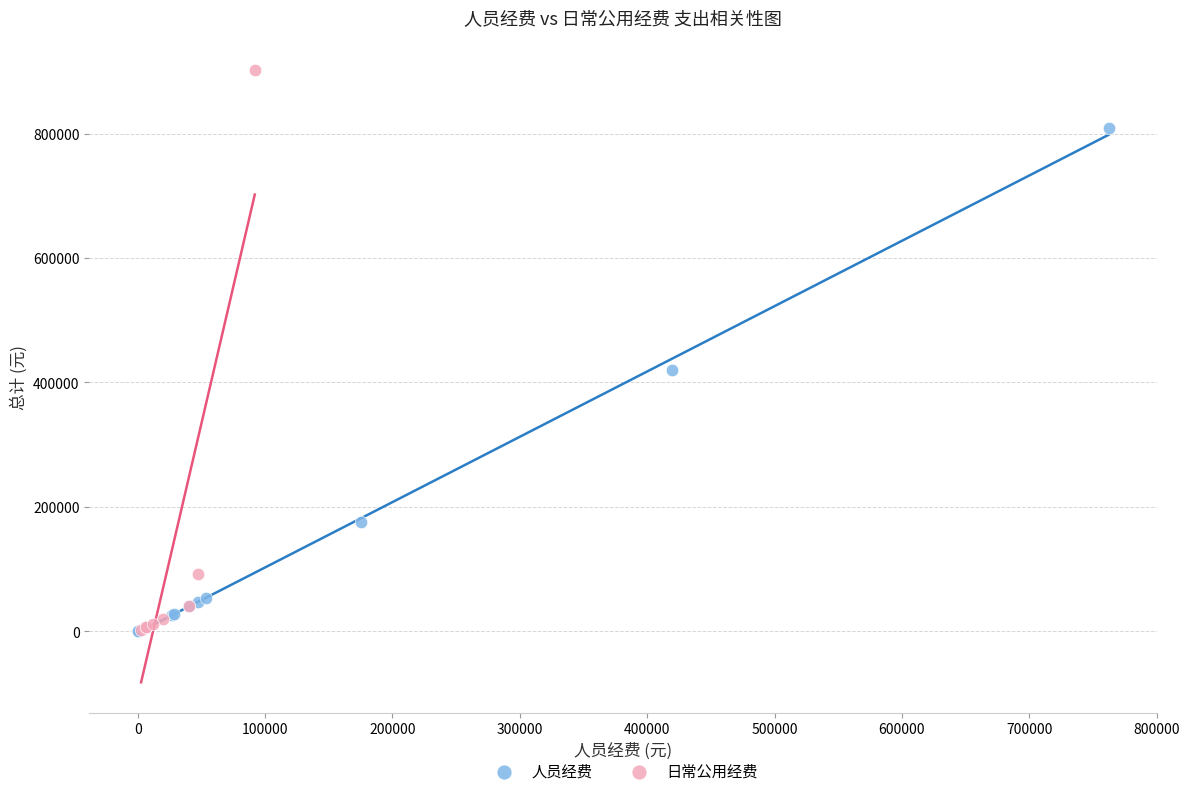

Which series contains the highest Y value?

日常公用经费